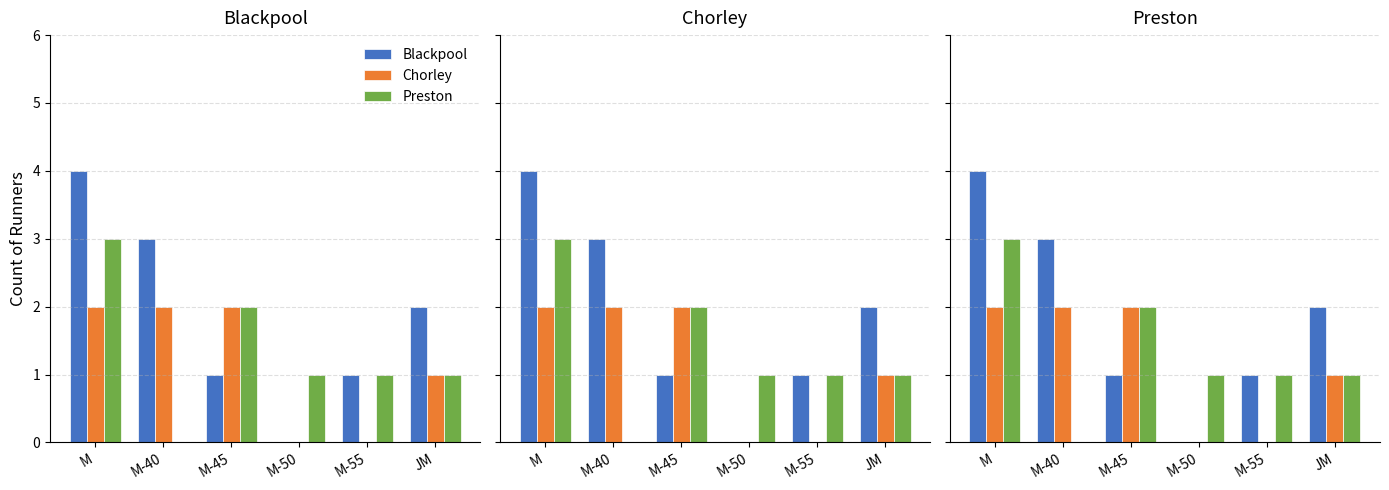

What is the label of the 2nd bar from the left?

M-40